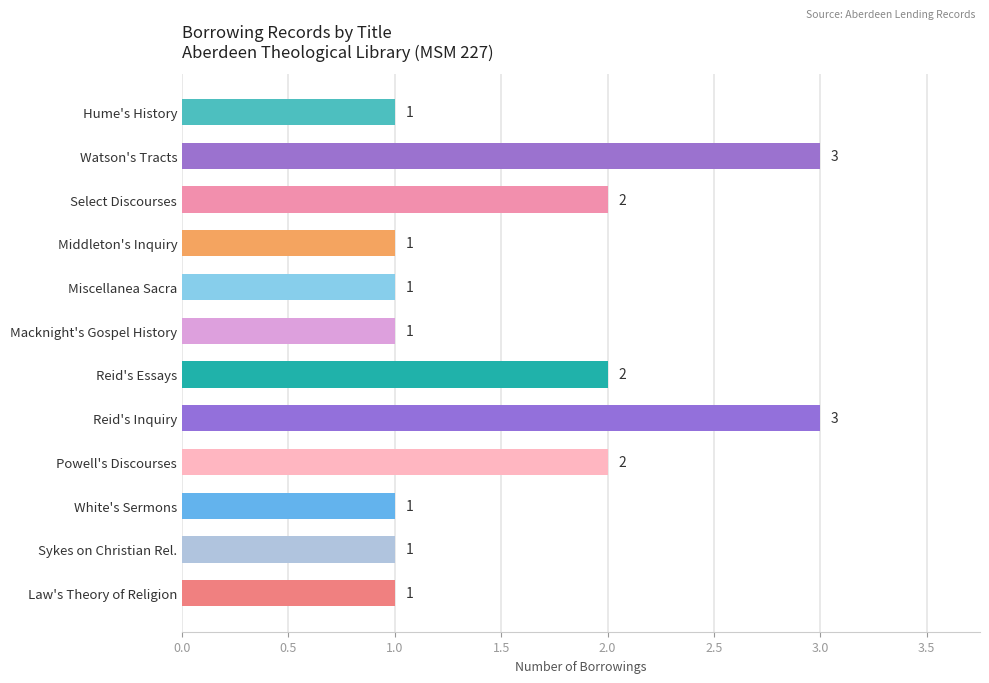

Reading bottom to top, what are all the values shown in this chart?

1	1	1	2	3	2	1	1	1	2	3	1